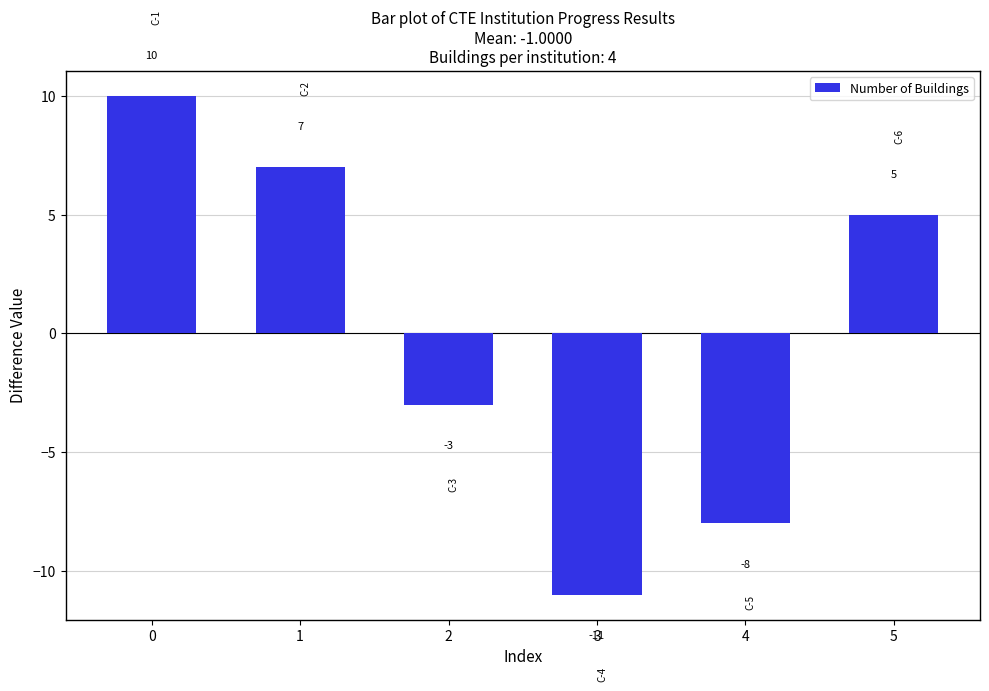

What is the change in value from 3 to 5?

+16